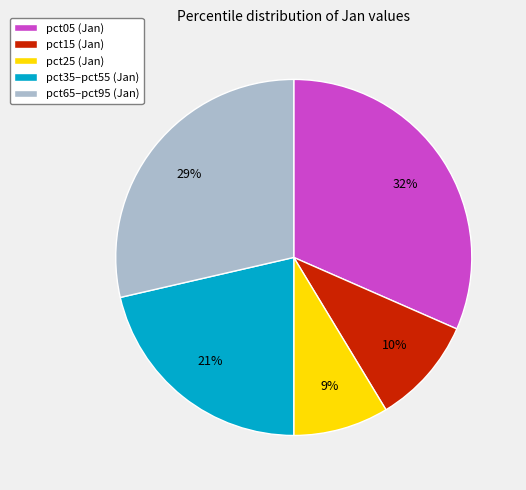

Which has a higher value, pct15 (Jan) or pct65–pct95 (Jan)?

pct65–pct95 (Jan)